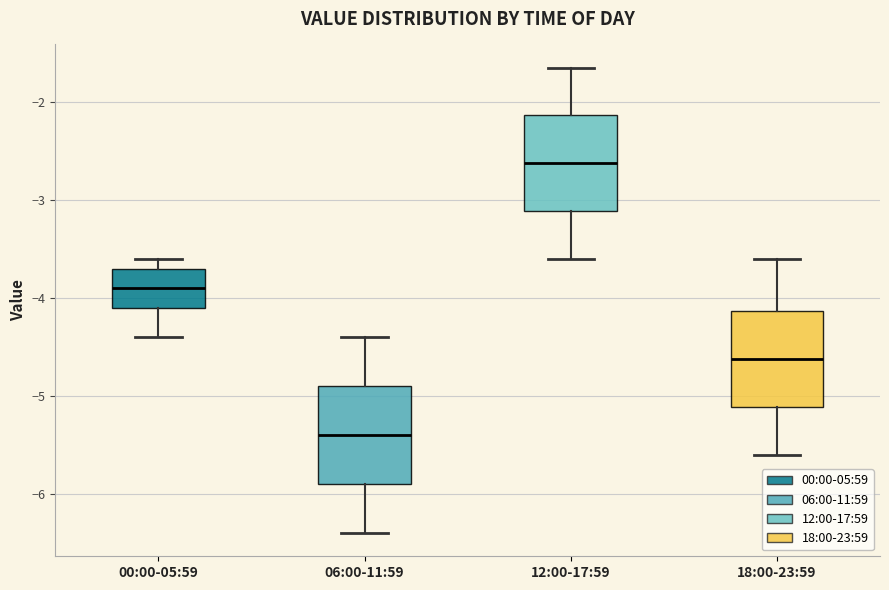

Where does the median line of the box for 06:00-11:59 sit on the y-axis? The values are not printed on the chart, so give them approximately, as read against the axis.

-5.4